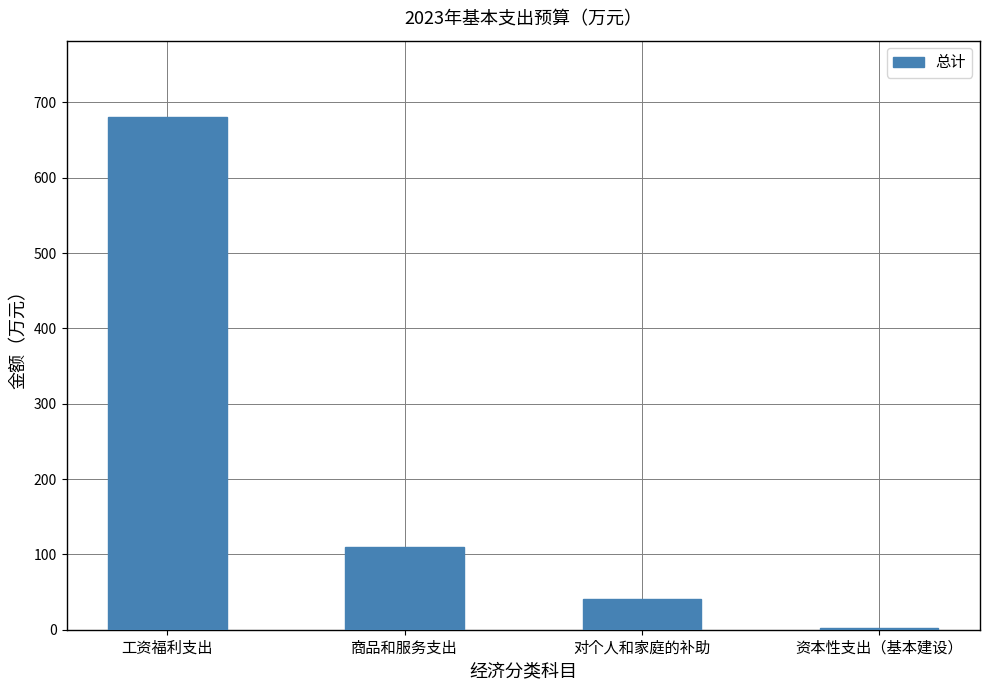

What is the sum of all values?

832.3